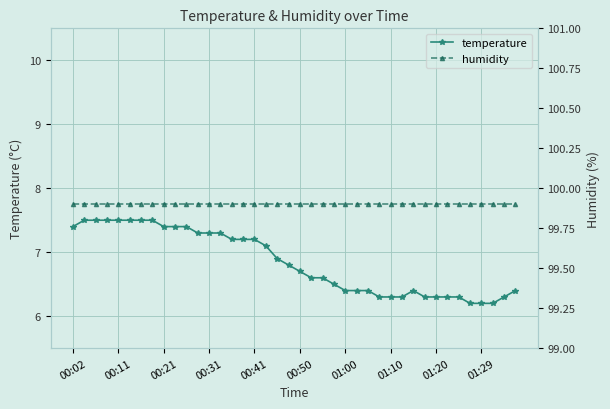

List the series in order of their overall mean, lowest first.

temperature, humidity